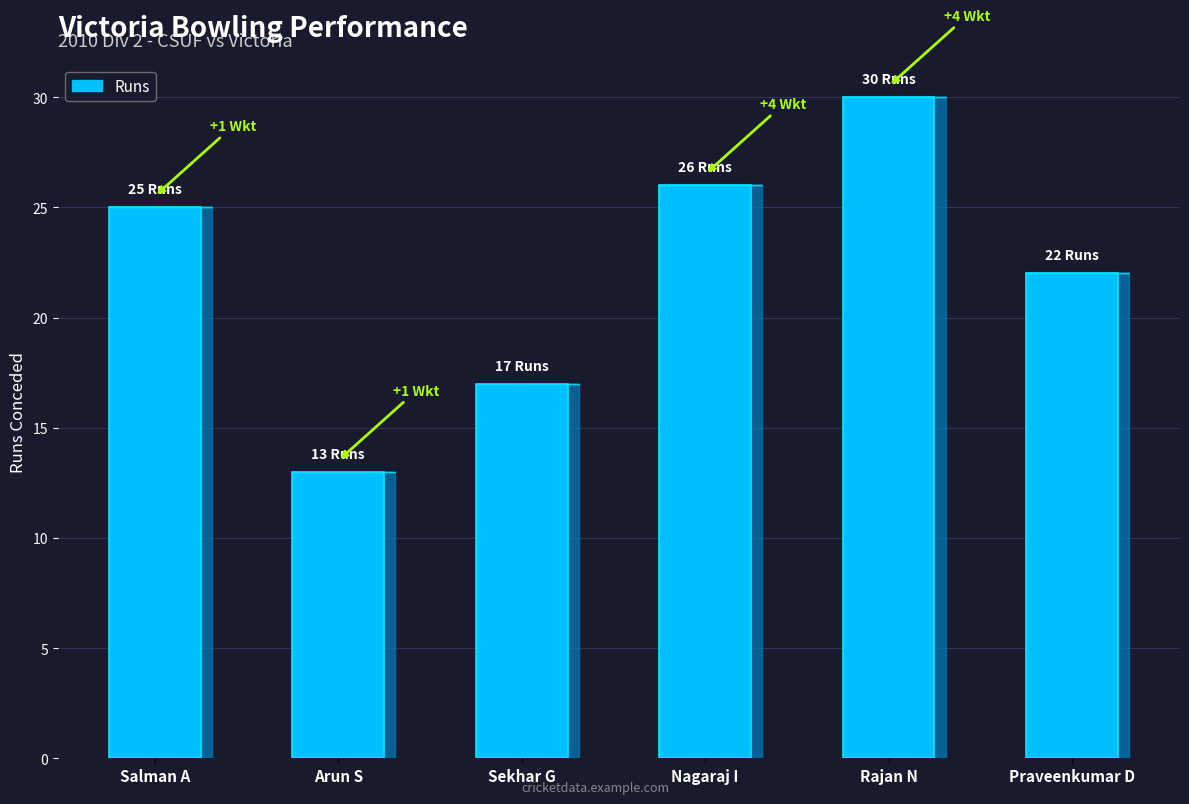

List the labels in order of value, largest first.

Rajan N, Nagaraj I, Salman A, Praveenkumar D, Sekhar G, Arun S